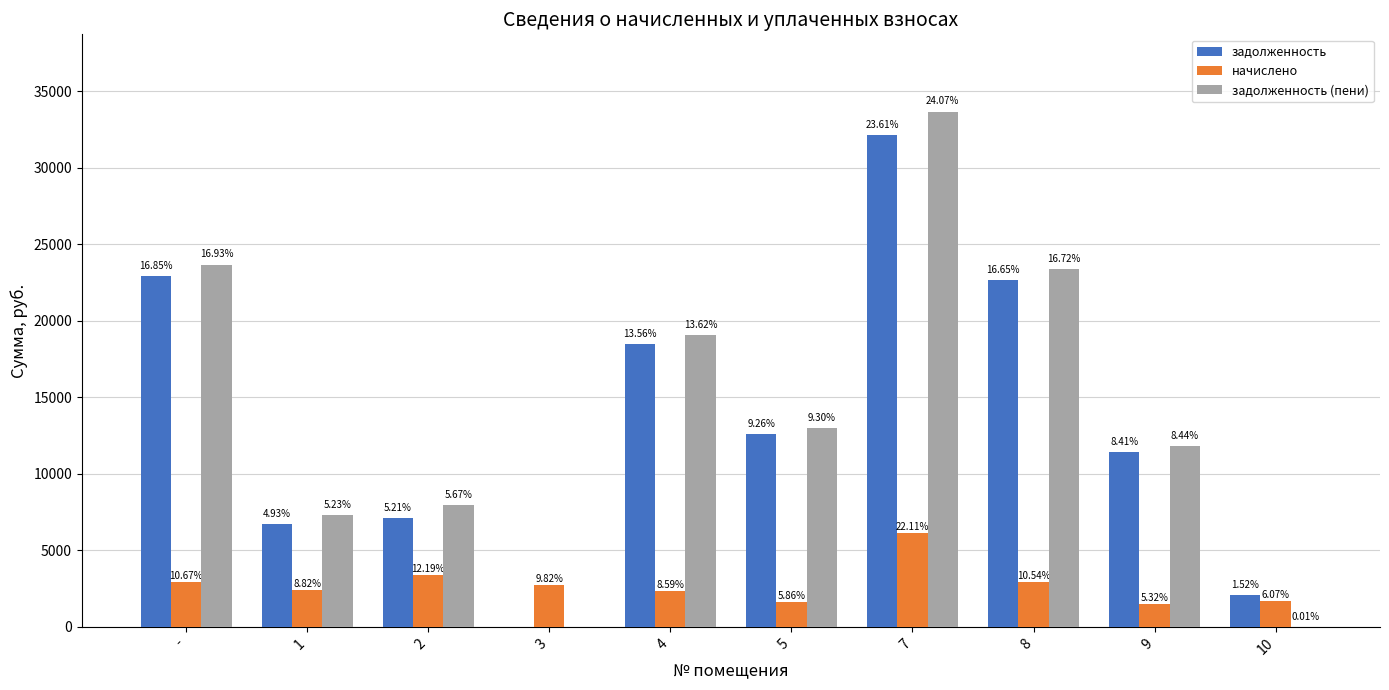

Are the bars grouped side by side (vs. stacked)?

Yes